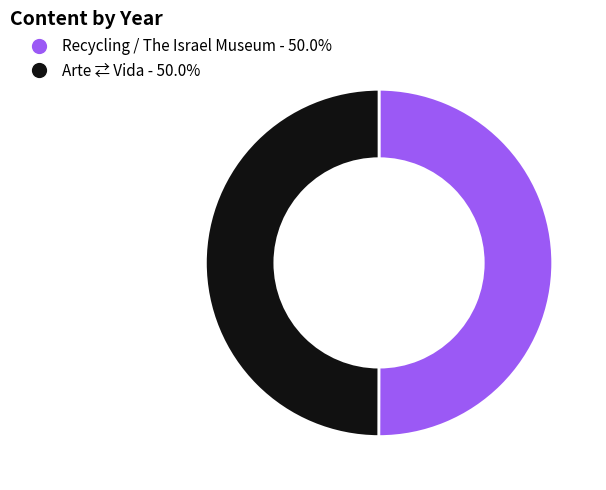

True or false: Arte ⇄ Vida accounts for 57% of the total.

False